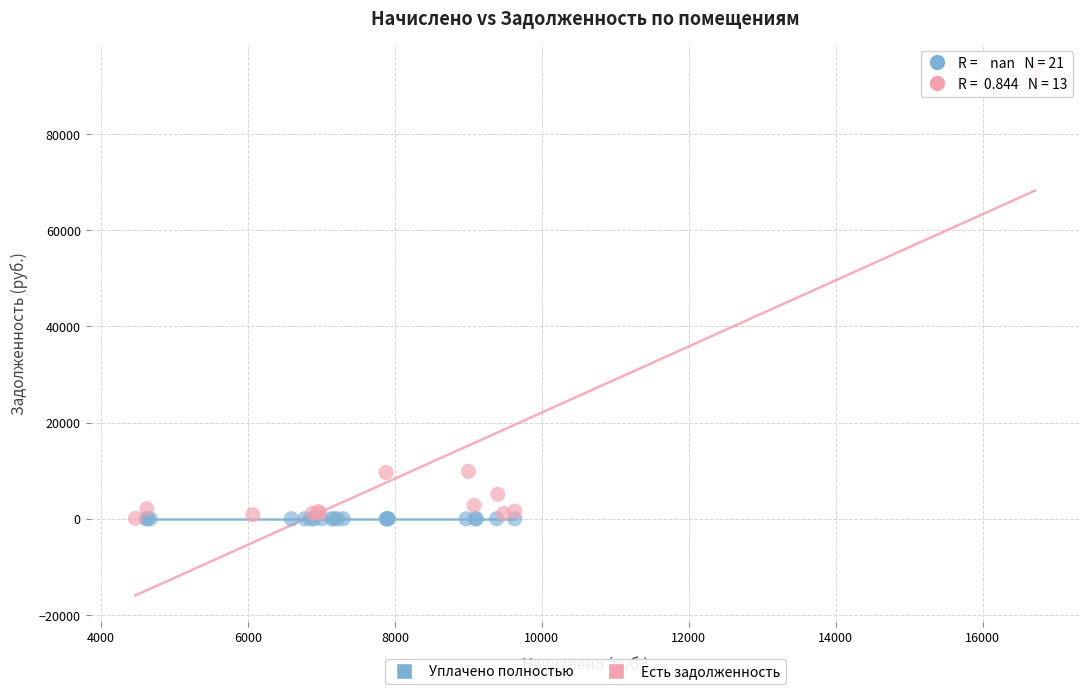

Which series contains the highest Y value?

Есть задолженность